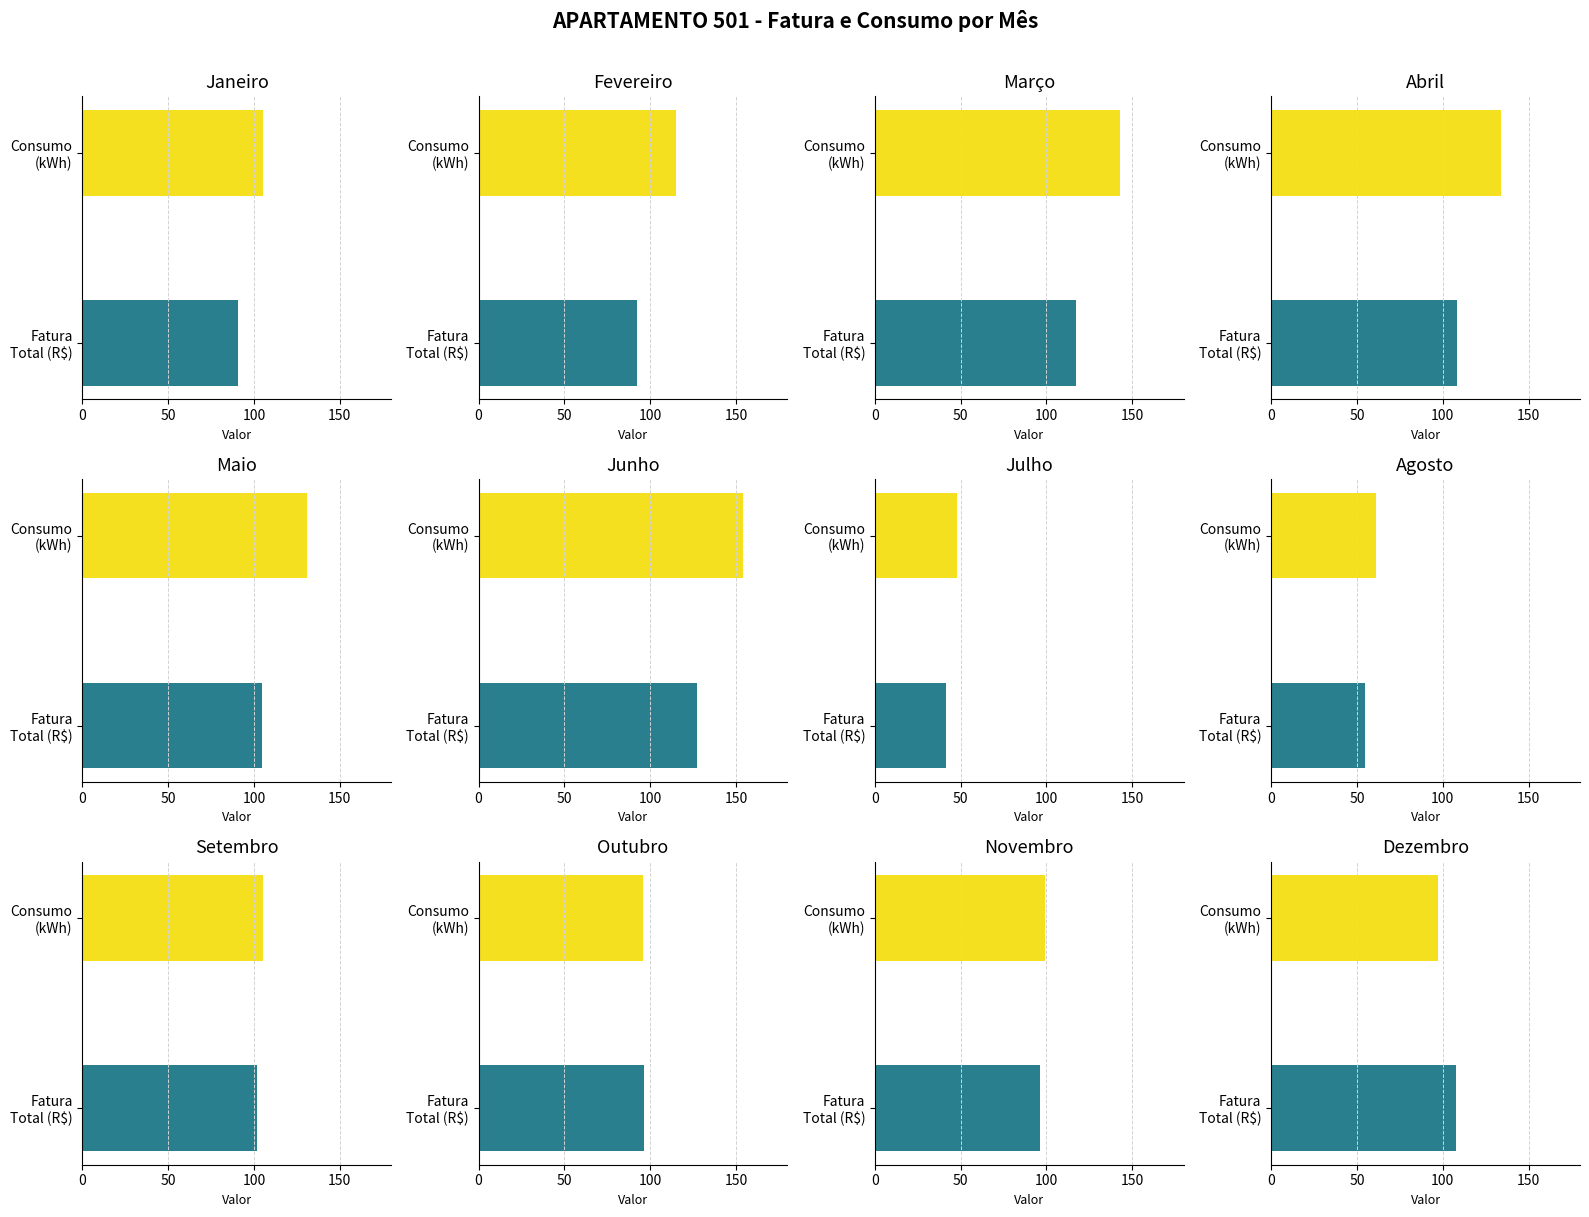

How many bars are there in total?

24